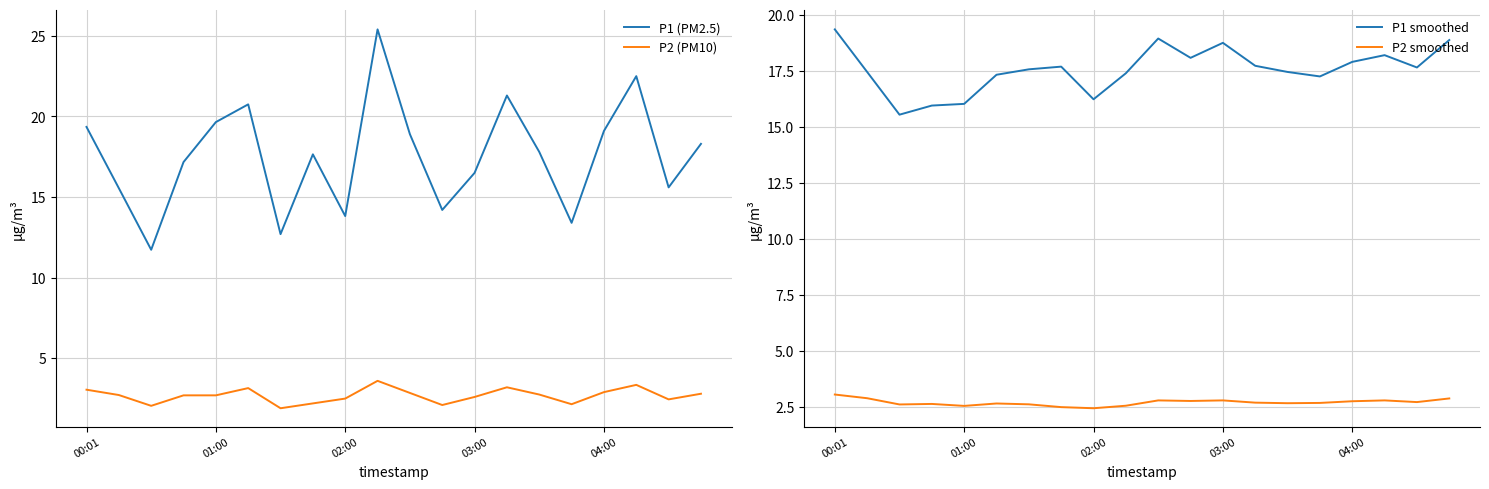

True or false: P2 smoothed and P1 (PM2.5) cross at least once.

False